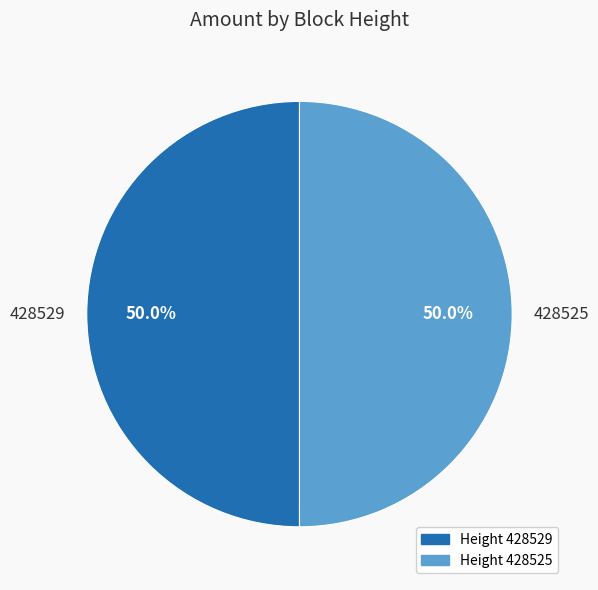

True or false: 428525 accounts for 50% of the total.

True